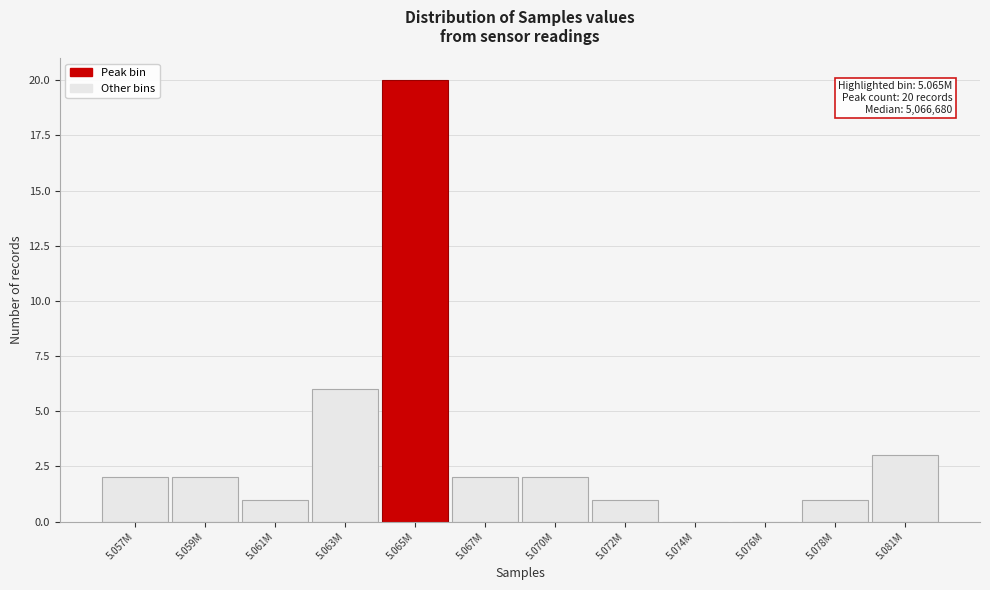

Reading left to right, what are all the values shown in this chart?

5.057M=2	5.059M=2	5.061M=1	5.063M=6	5.065M=20	5.067M=2	5.070M=2	5.072M=1	5.074M=0	5.076M=0	5.078M=1	5.081M=3